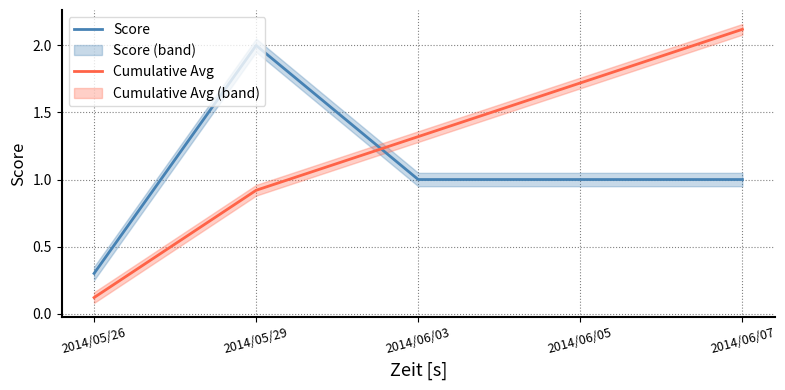

Which category has the highest value in the Score series?

2014/05/29